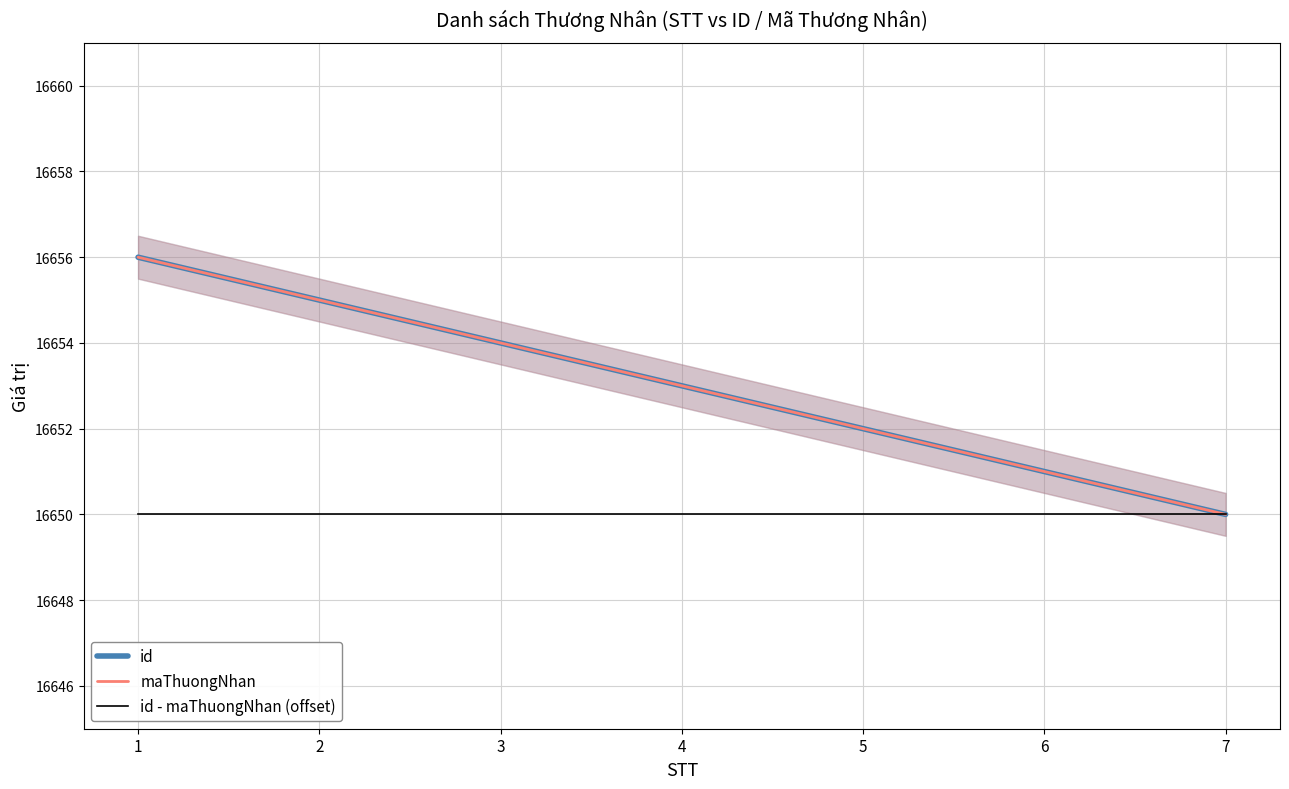

What is the spread (max minus min) of values at 3?

4